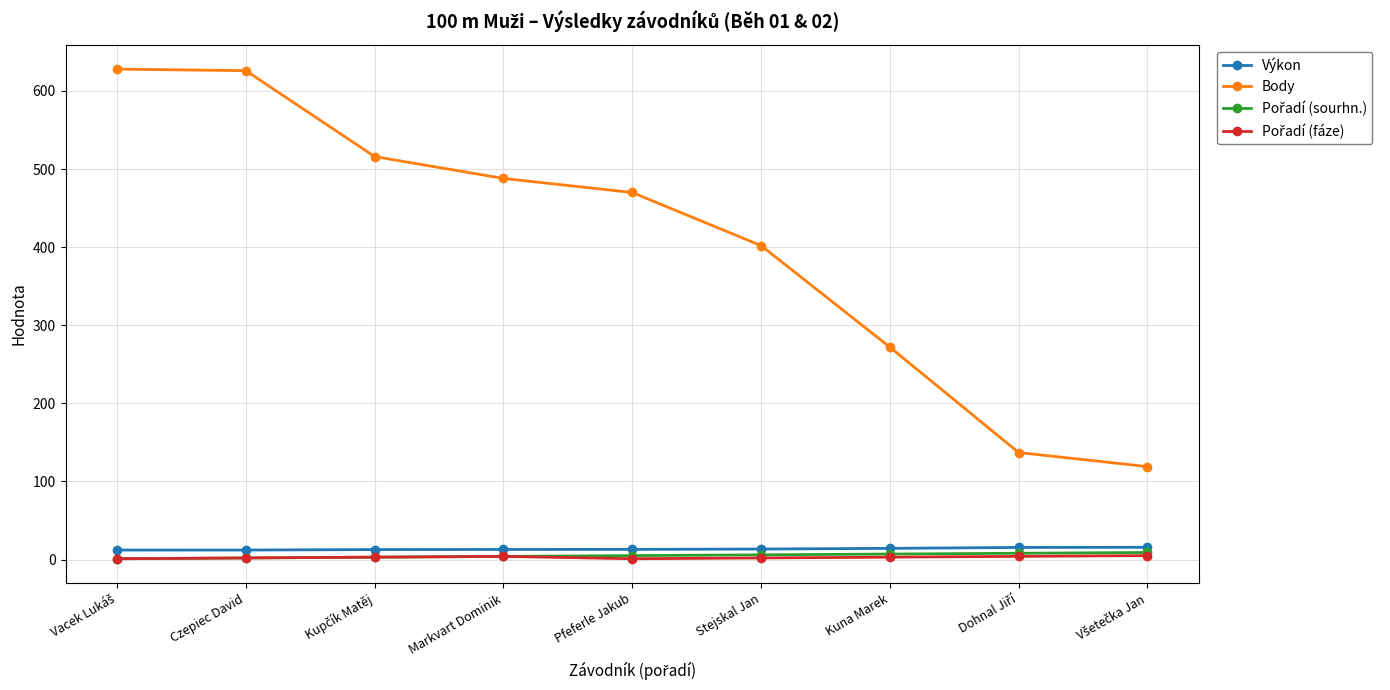

What is the label of the 5th point from the right?

Pfeferle Jakub